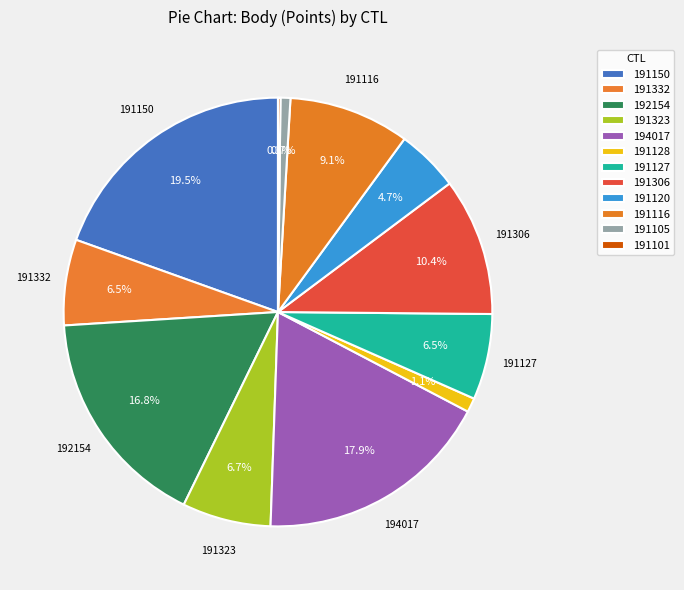

To the nearest percent, what is the difference between the largest and smallest slice percentages?

19%